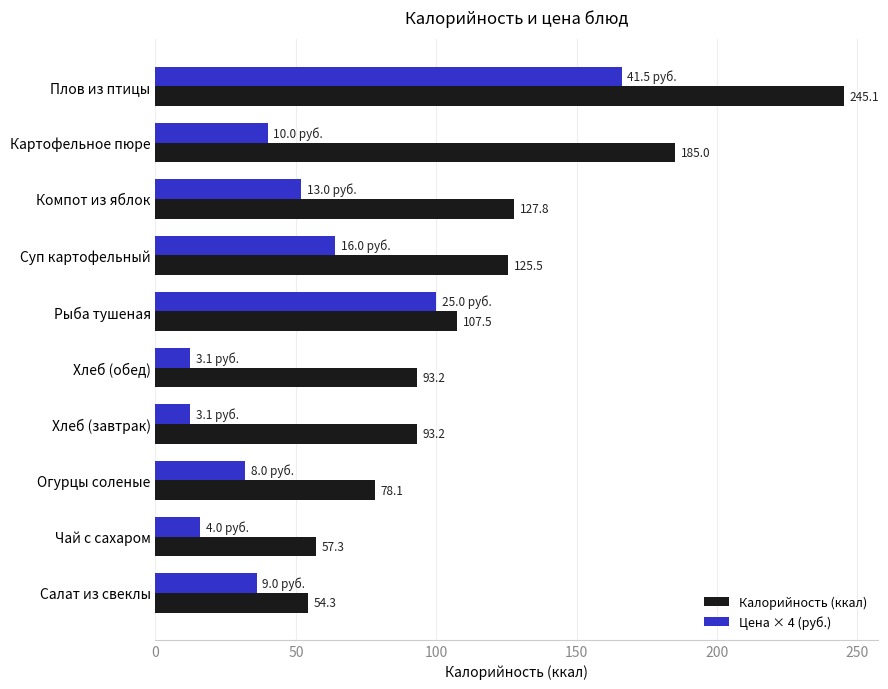

Which series has the largest range (max minus min)?

Калорийность (ккал)